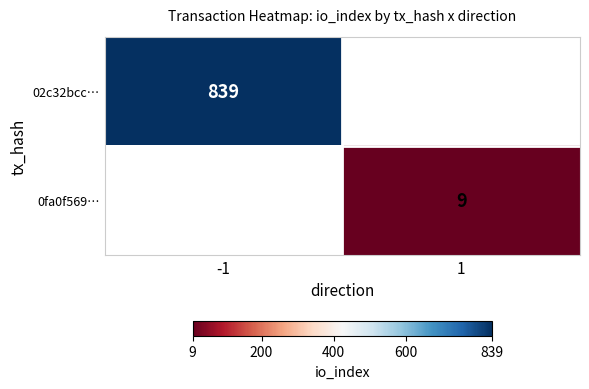

Is it true that 0fa0f569… equals 9 at 1?

True